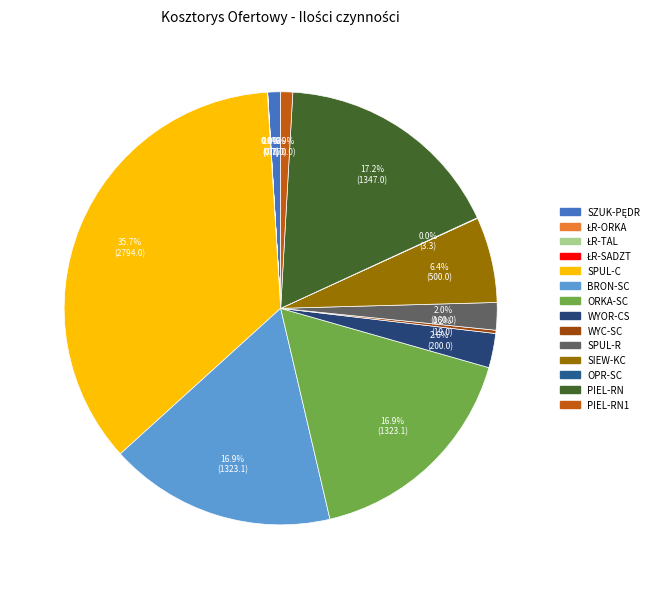

Does any single category account for the majority?

No